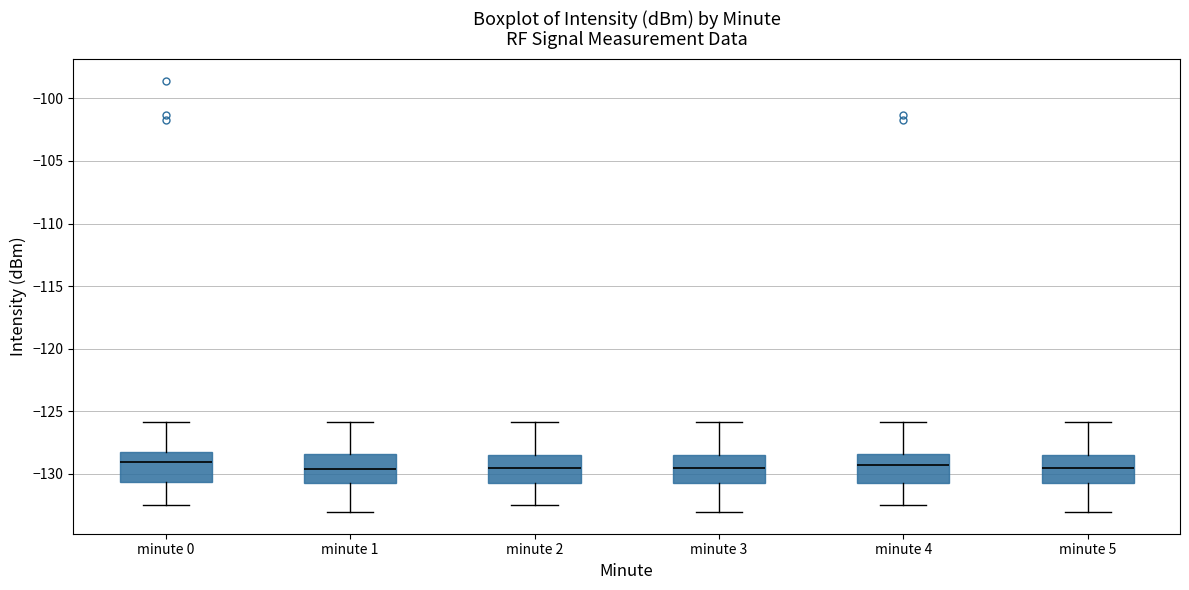

Reading left to right, transcribe this box plot: for each box, give where its median line is, the range the box spans, and where its two whiskers end, as read against the y-axis. The values are not printed on the chart, so give them approximately, as read against the axis.

minute 0: median -129.0, box -130.5 to -128.5, whiskers -132.5 to -126.0
minute 1: median -129.5, box -131.0 to -128.5, whiskers -133.0 to -126.0
minute 2: median -129.5, box -131.0 to -128.5, whiskers -132.5 to -126.0
minute 3: median -129.5, box -131.0 to -128.5, whiskers -133.0 to -126.0
minute 4: median -129.5, box -130.5 to -128.5, whiskers -132.5 to -126.0
minute 5: median -129.5, box -131.0 to -128.5, whiskers -133.0 to -126.0